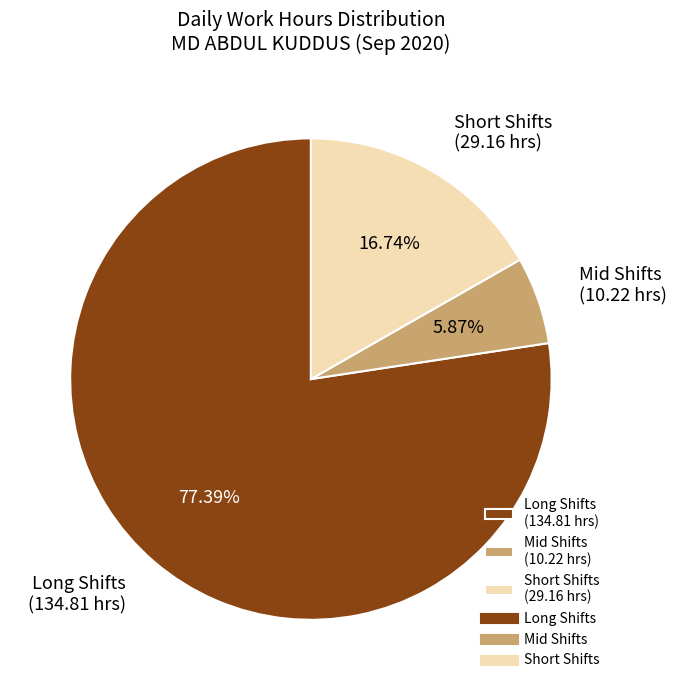

Do Short Shifts (29.16 hrs) and Mid Shifts (10.22 hrs) together represent more than half of the pie?

No